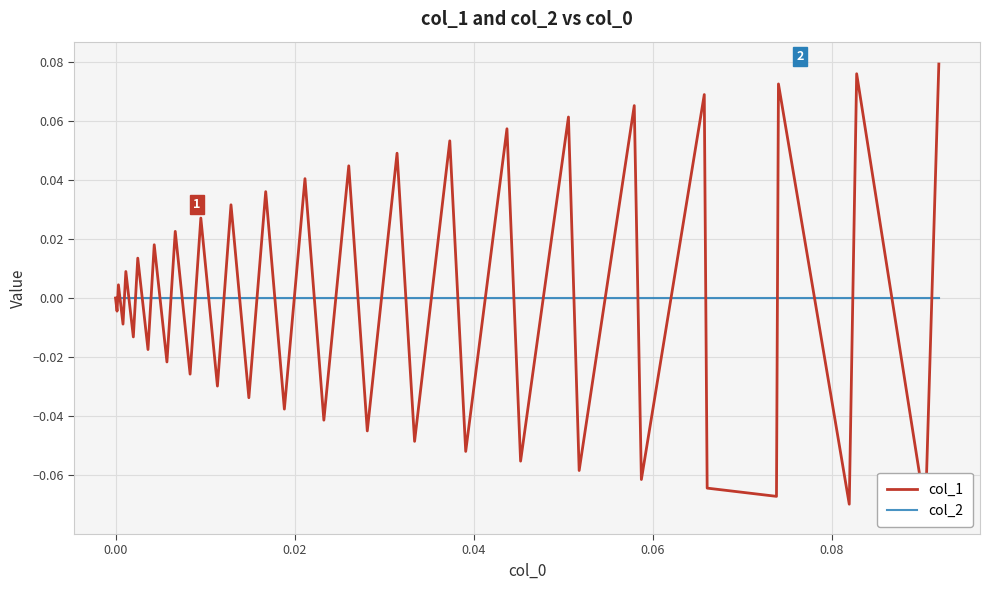

Is the value of col_1 at 38 greater than the value of col_2 at 36?

No